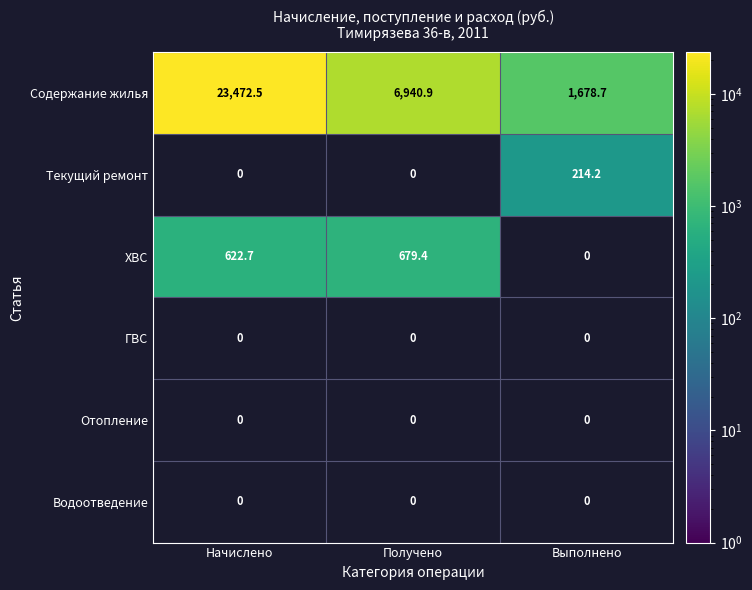

What is the sum of all Содержание жилья values?

32092.1